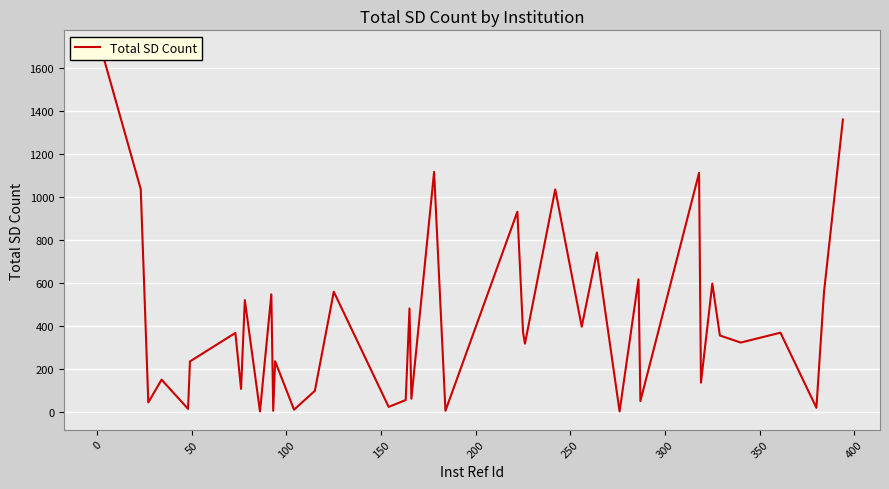

How many interior local valleys (lower than both neighbors) does the data have?

16